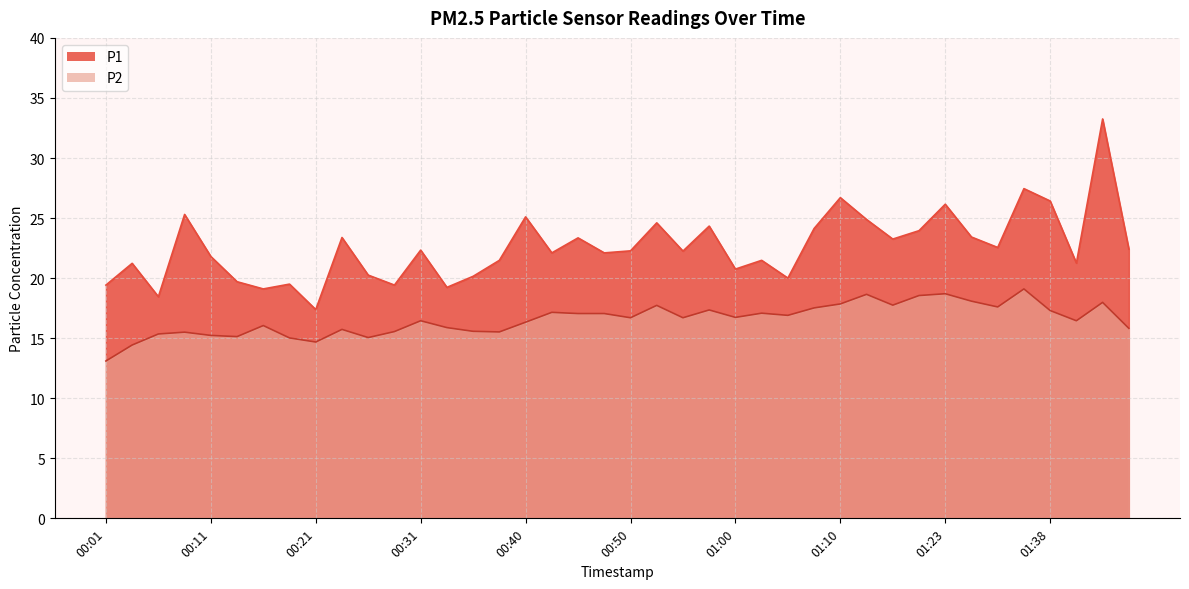

Rank the series by their average value, from lowest to highest.

P2, P1